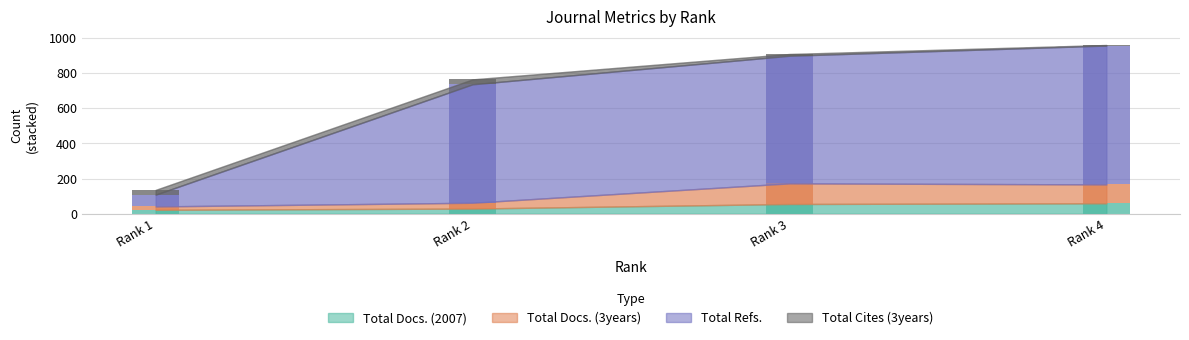

What is the maximum value for Total Refs.?

788